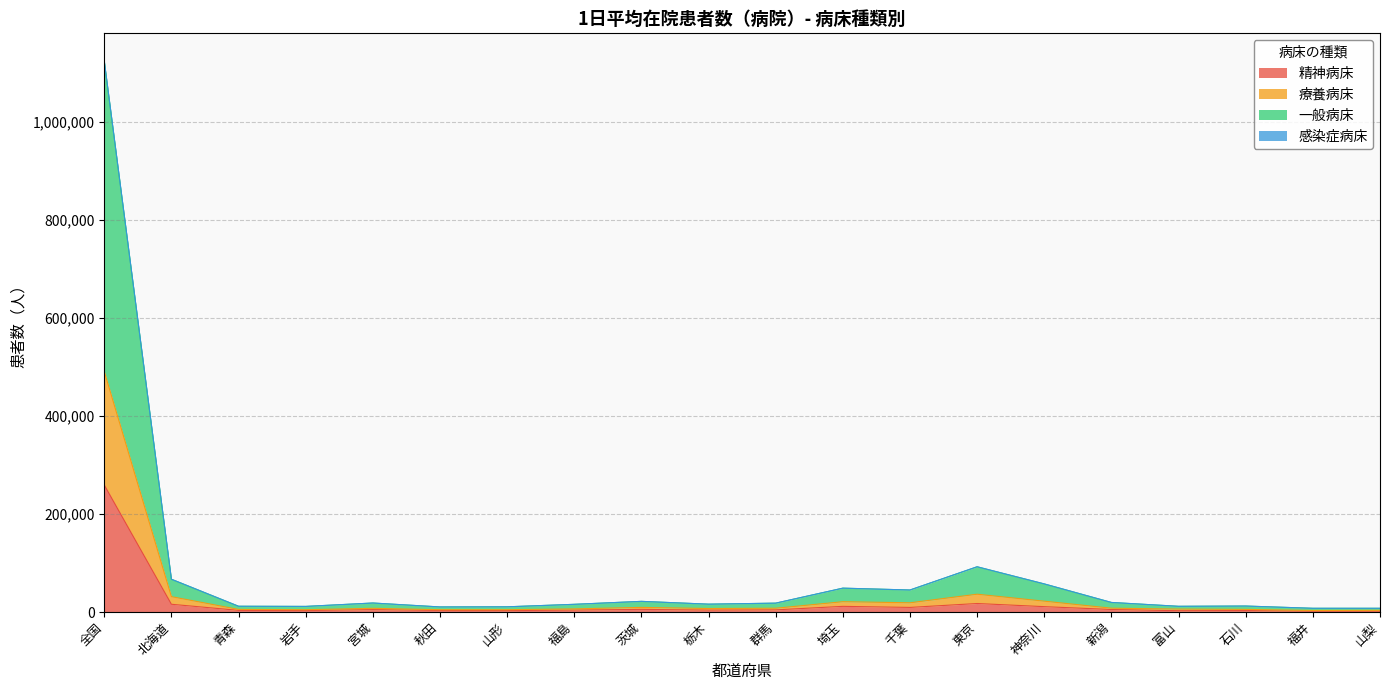

True or false: 精神病床 and 一般病床 intersect in this chart.

False